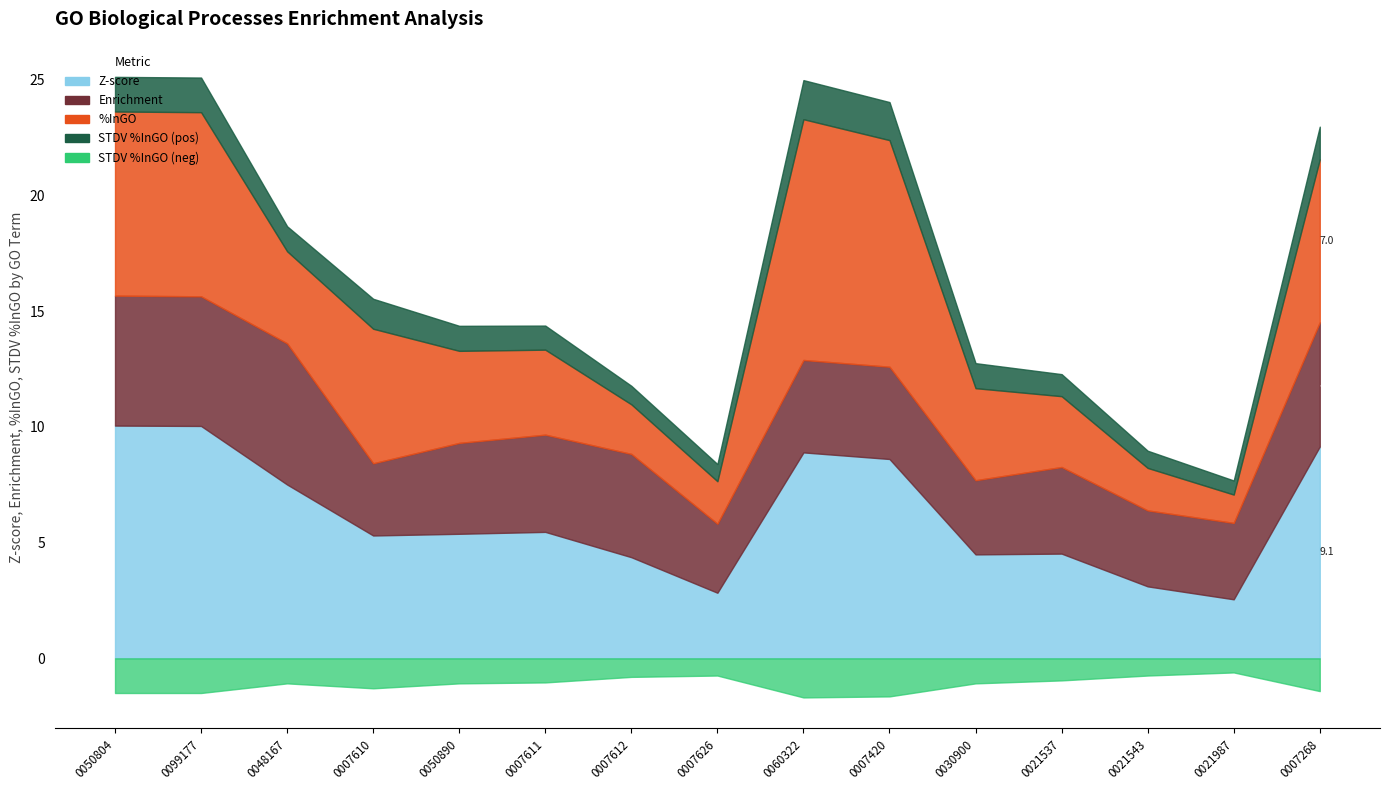

What is the value of the Z-score point at the 2nd from the left?

10.0